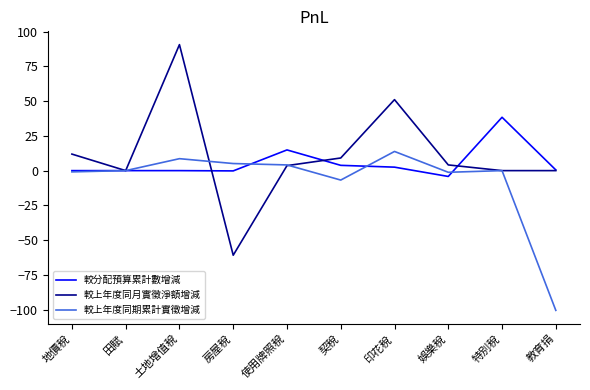

What position from the left is 娛樂稅?

8